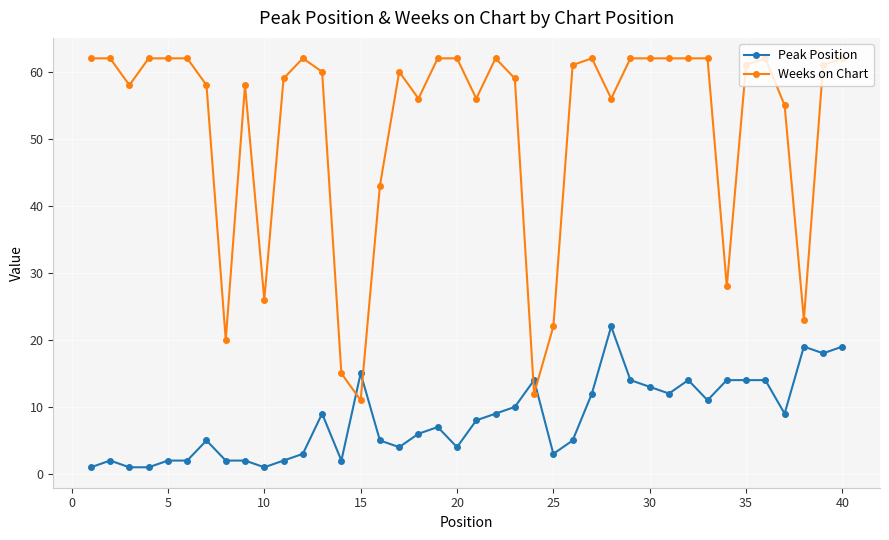

True or false: Weeks on Chart has more than 2 interior local peaks.

True